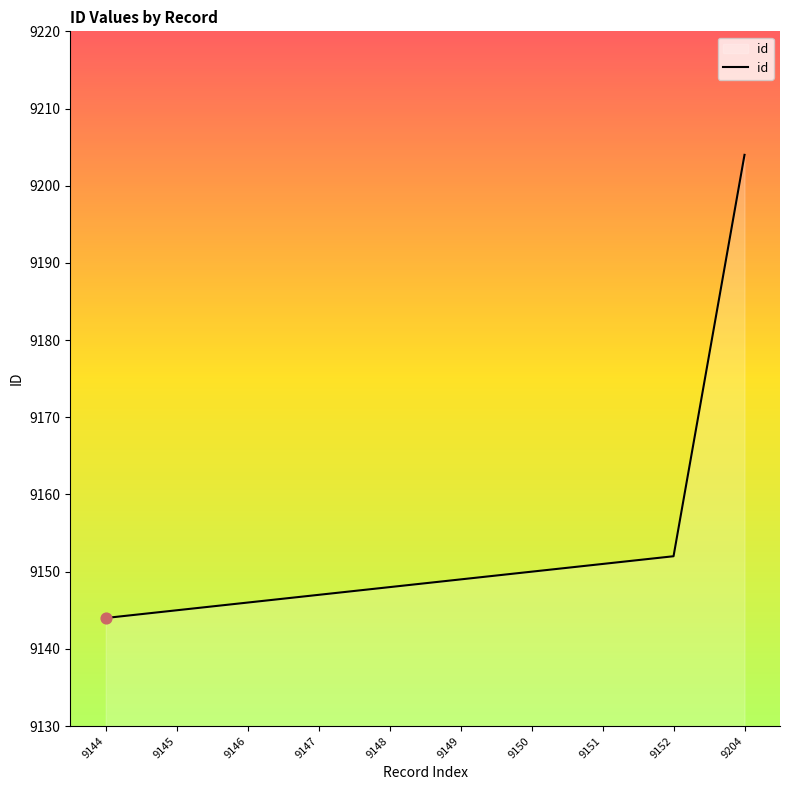

What is the ratio of the value at 9147 to the value at 9150?

1.0